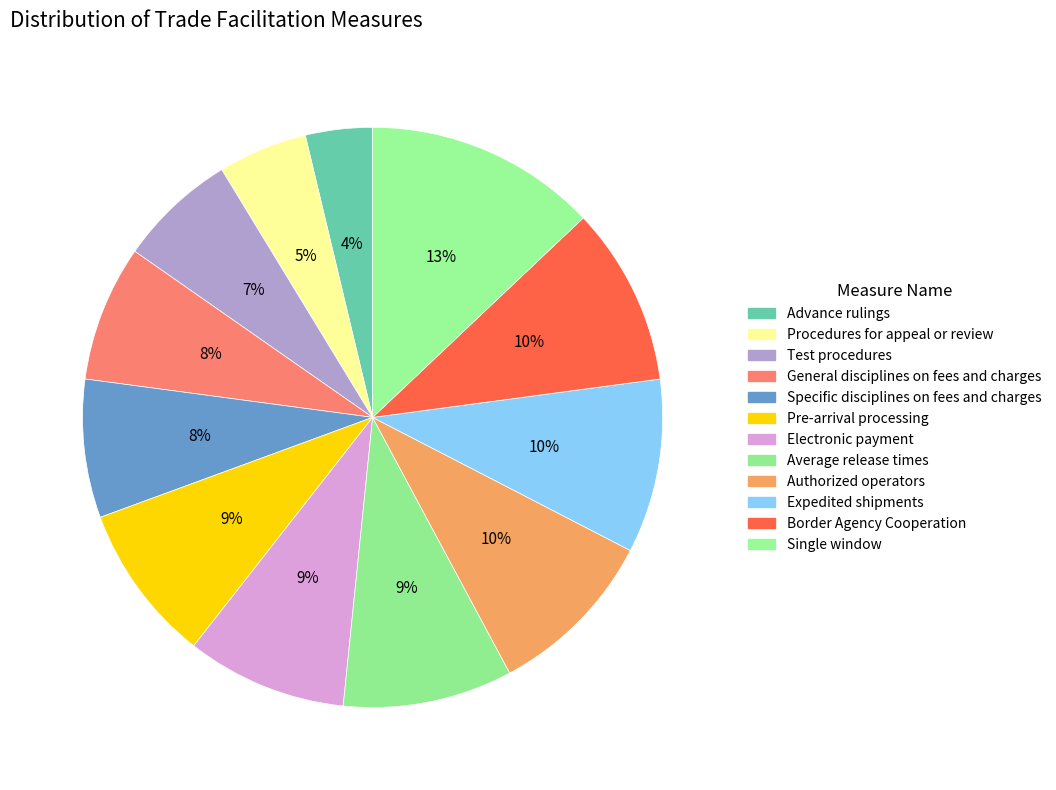

Count the number of slices in the pie.

12